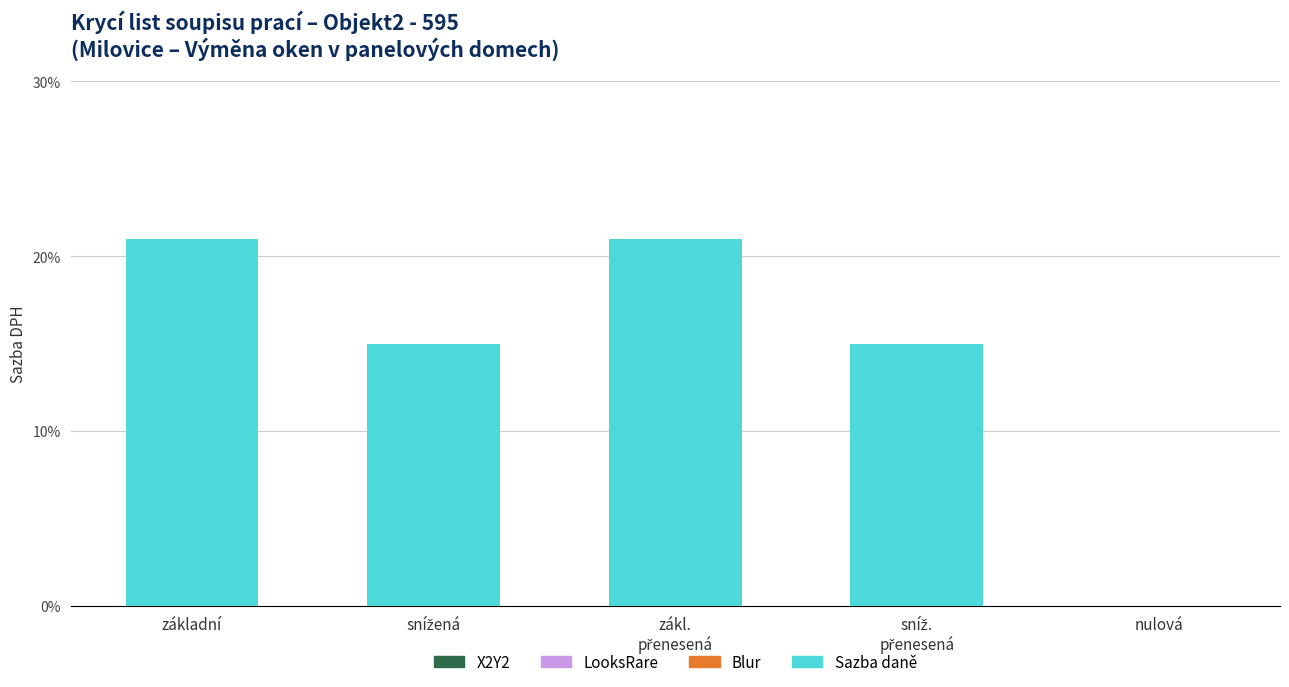

Are the bars horizontal?

No